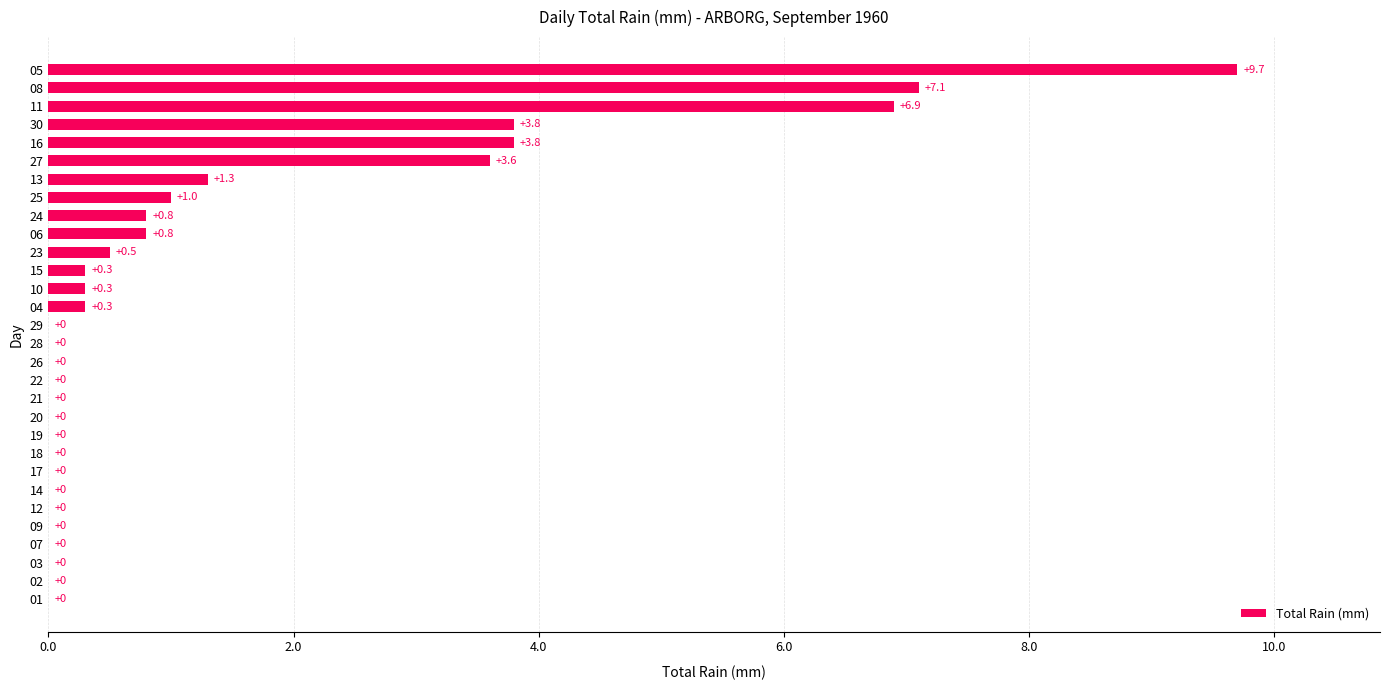

Read the value at 20.

0.0